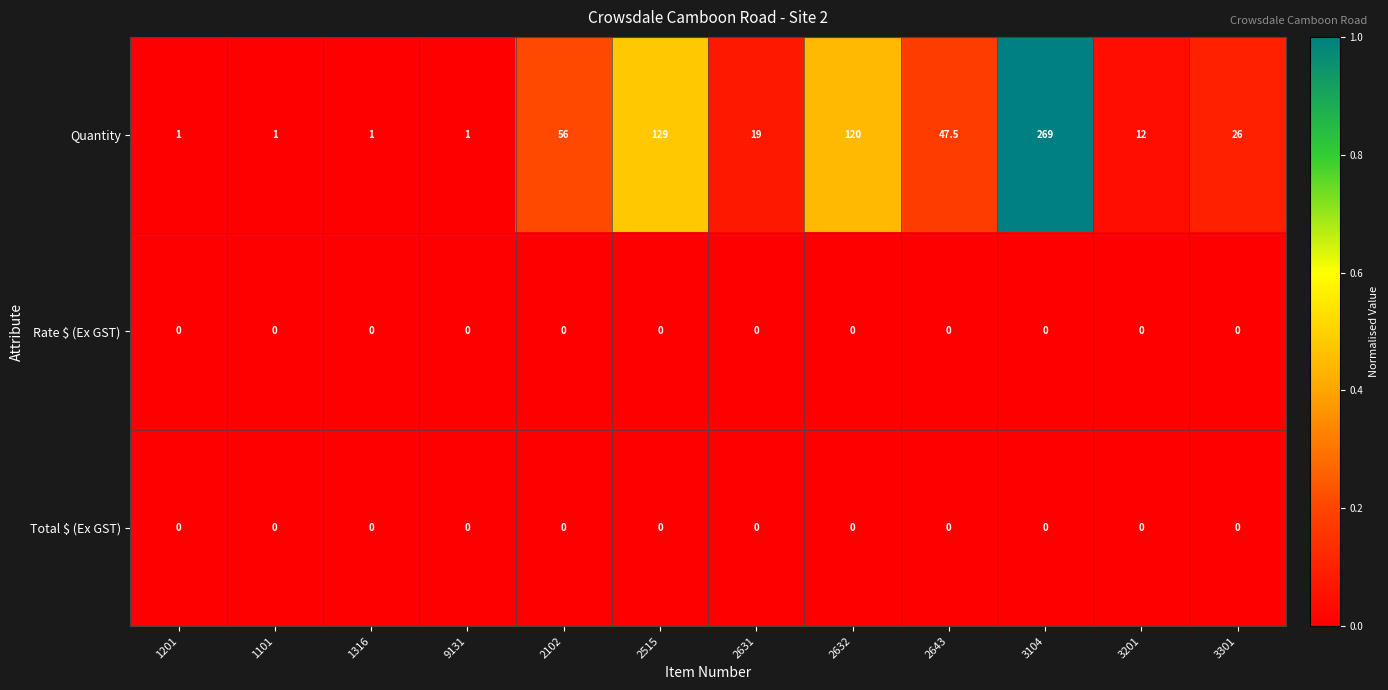

Which category has the highest value across all series?

3104